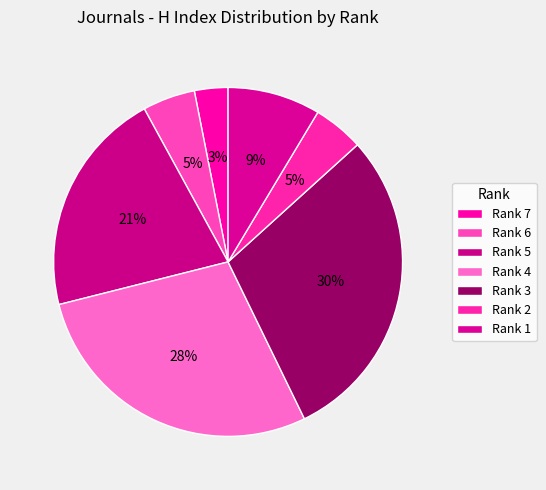

Does any single category account for the majority?

No